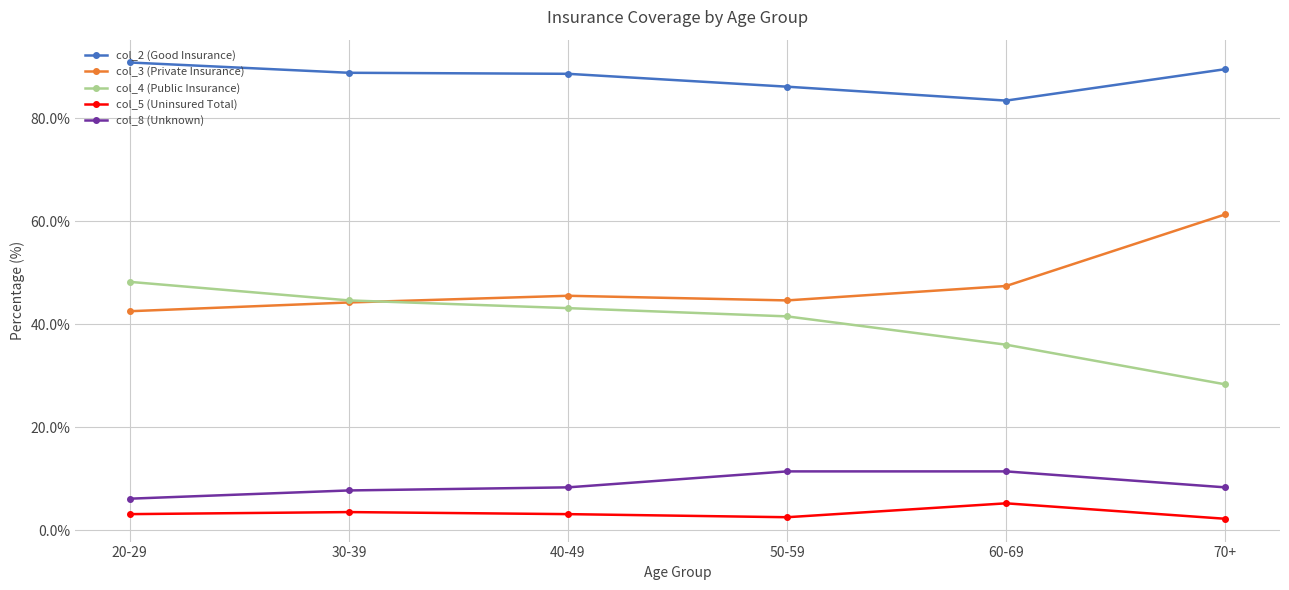

Which label corresponds to the largest value in the chart?

20-29